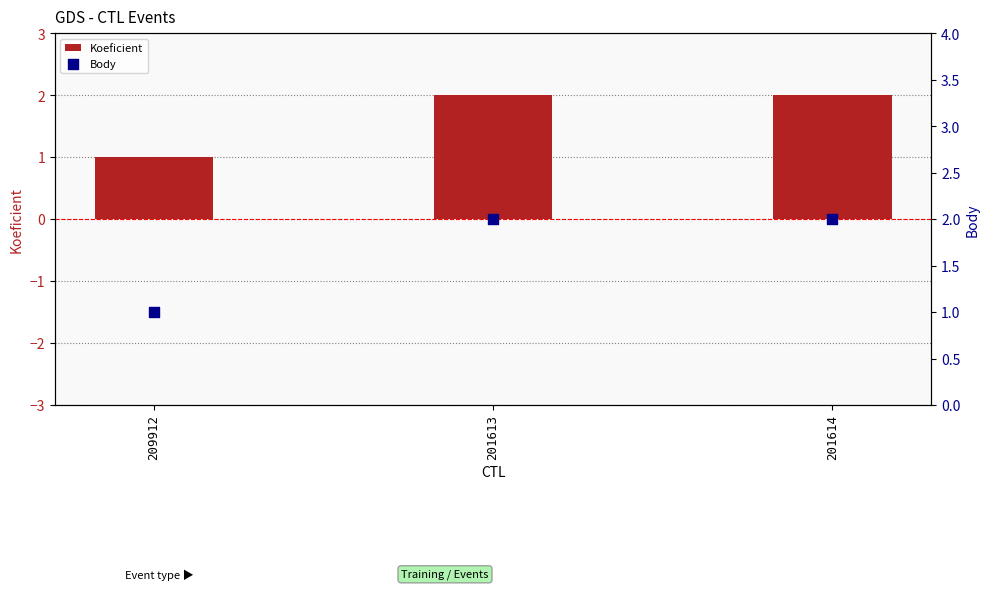

What are all the series names shown in the legend?

Koeficient, Body